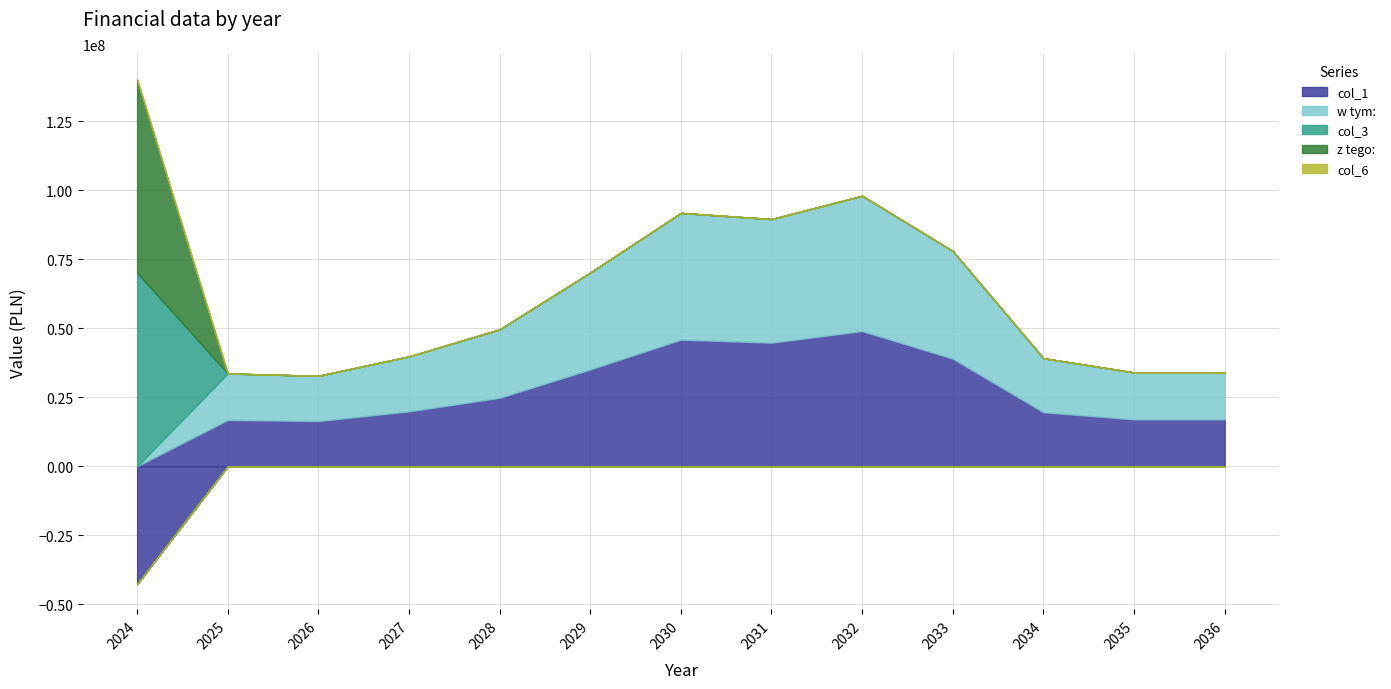

What is the total value across all series at 2032?

98016200.0